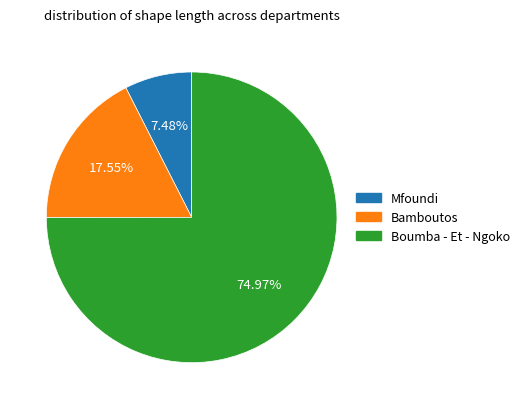

Count the number of slices in the pie.

3